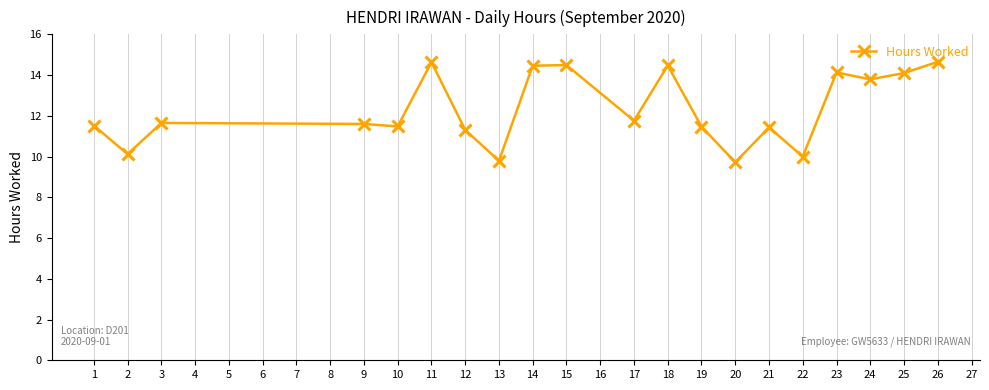

Approximately how many times larger is the value at 23 compared to 22?

1.4